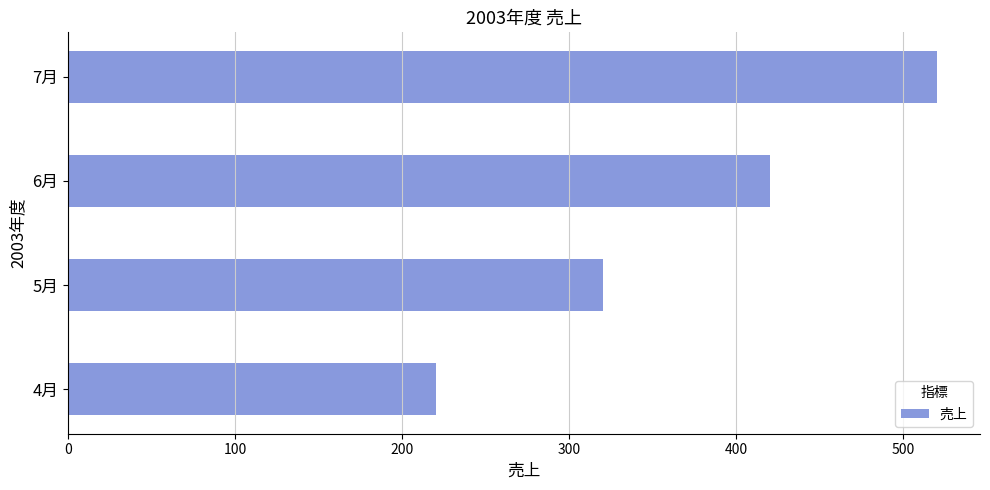

Rank the categories by value from highest to lowest.

7月, 6月, 5月, 4月